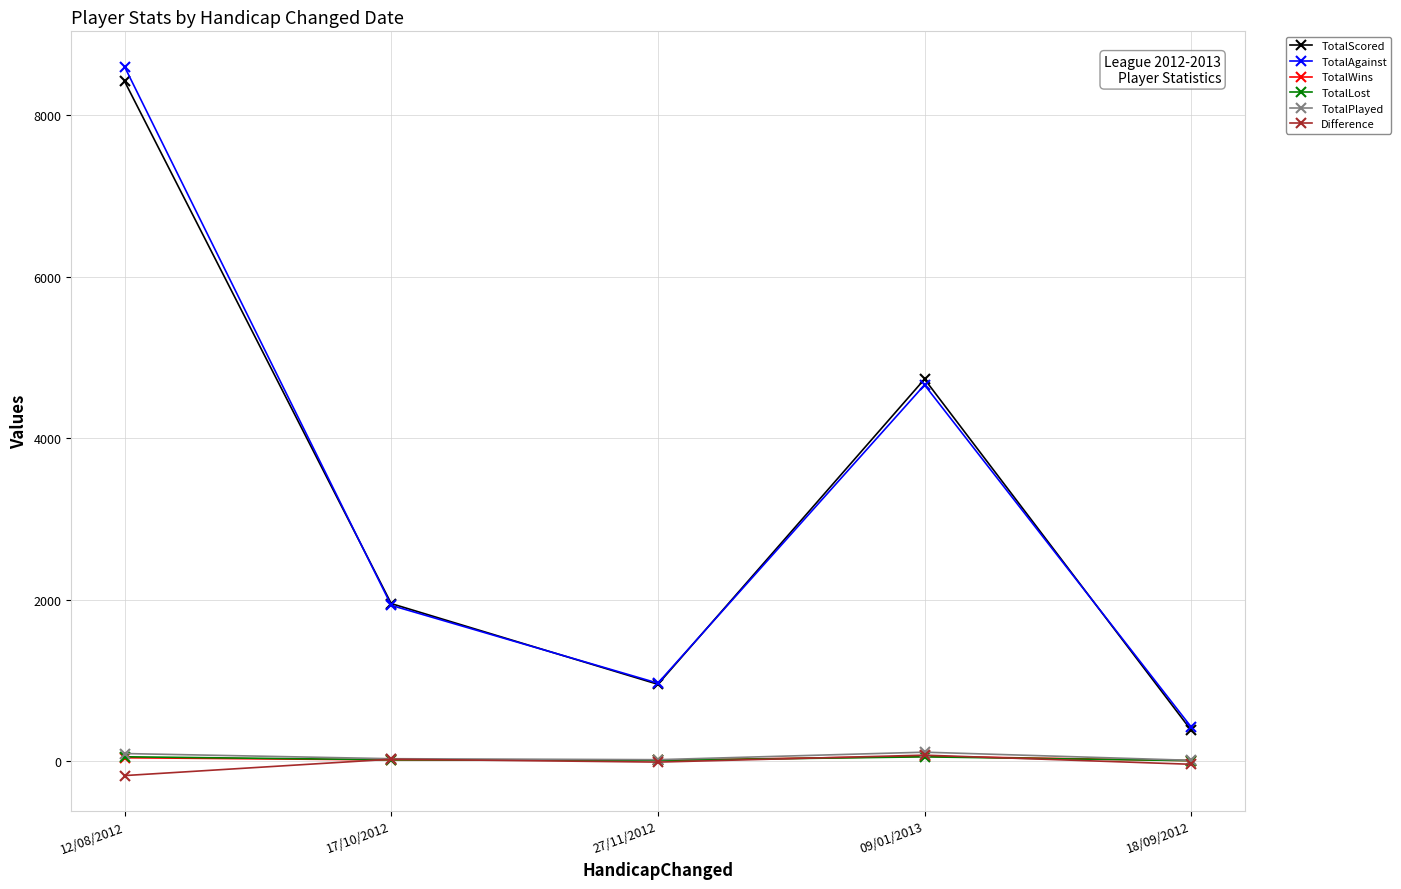

What is the label of the 5th point from the left?

18/09/2012